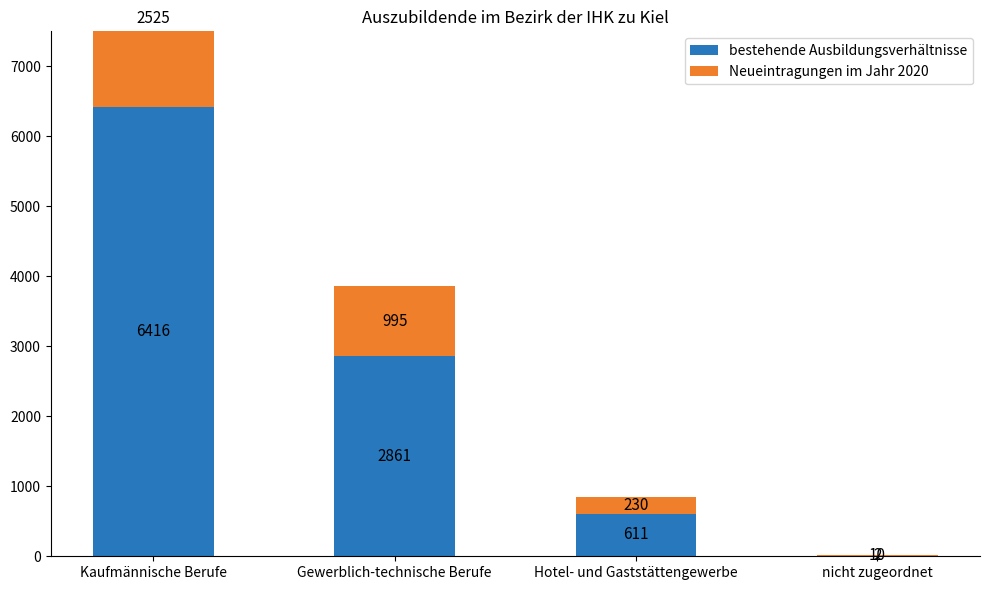

What is the total value across all series at Kaufmännische Berufe?

8941